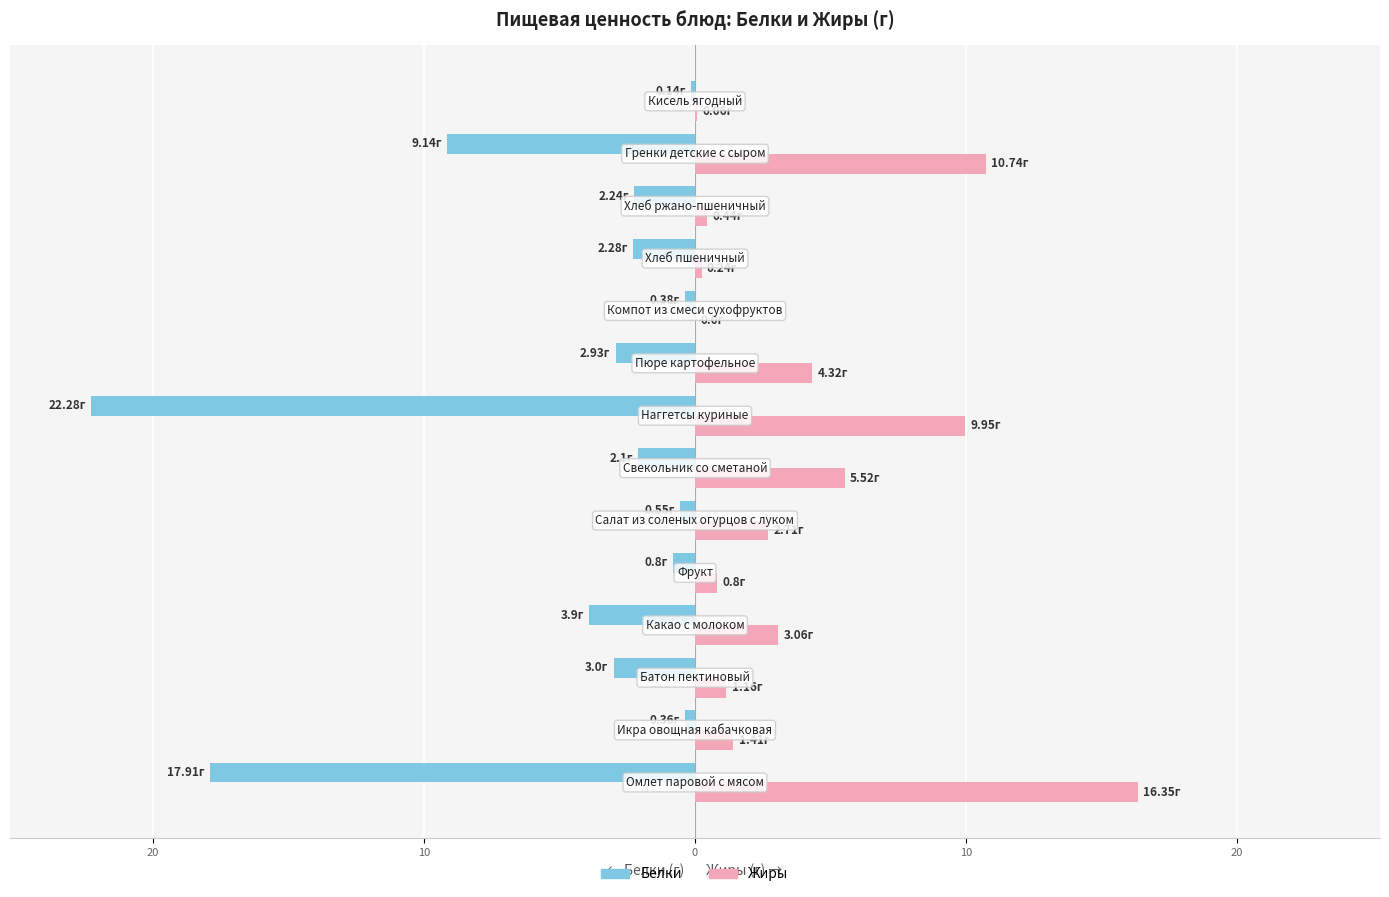

What are all the series names shown in the legend?

Белки, Жиры